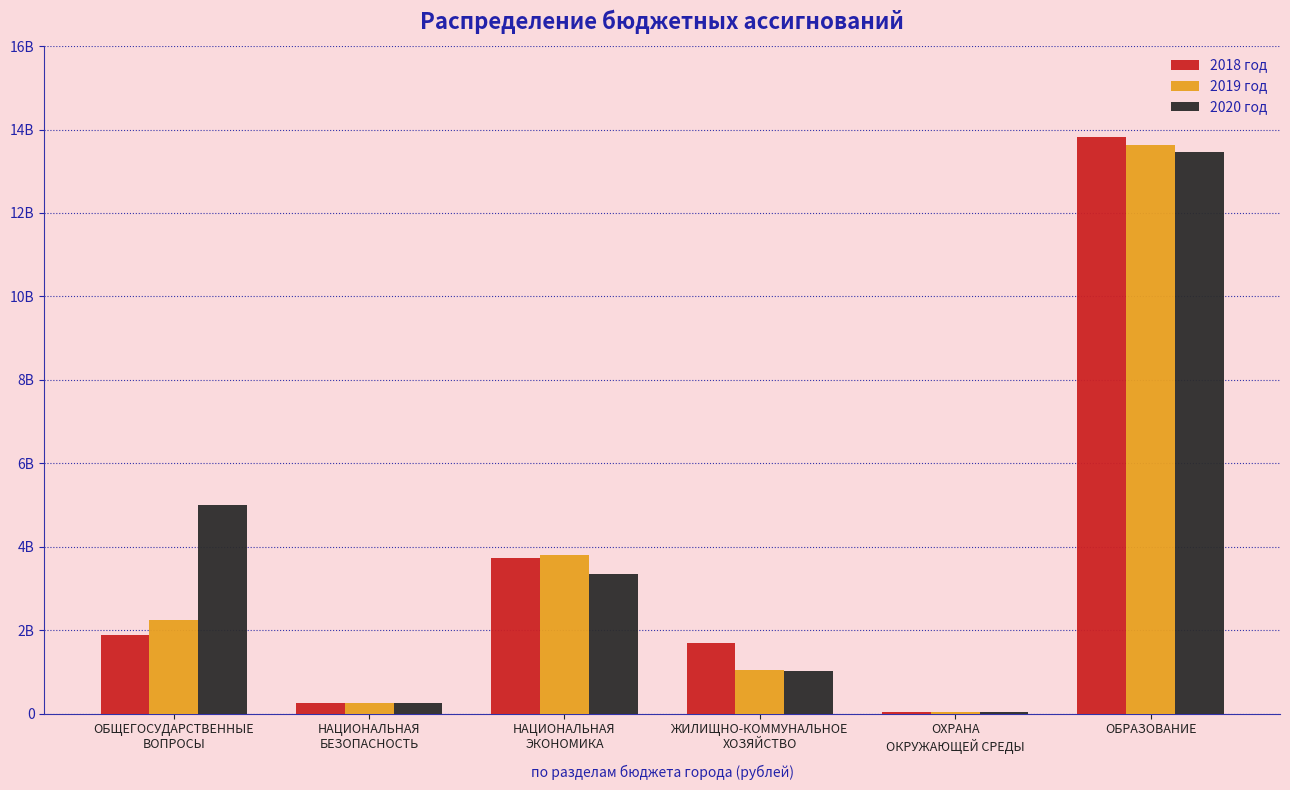

What are all the series names shown in the legend?

2018 год, 2019 год, 2020 год